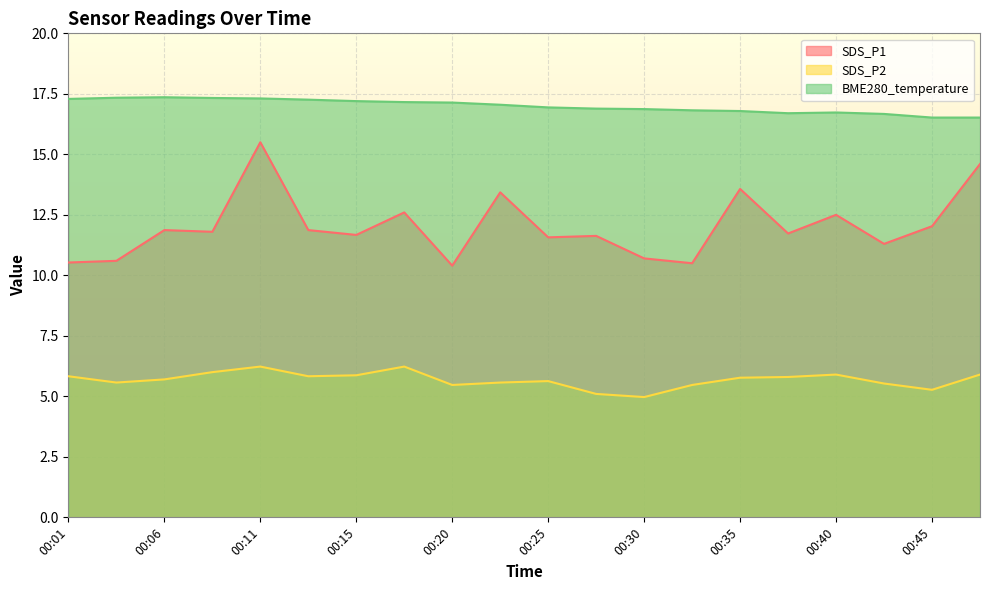

True or false: SDS_P1 and BME280_temperature intersect in this chart.

False